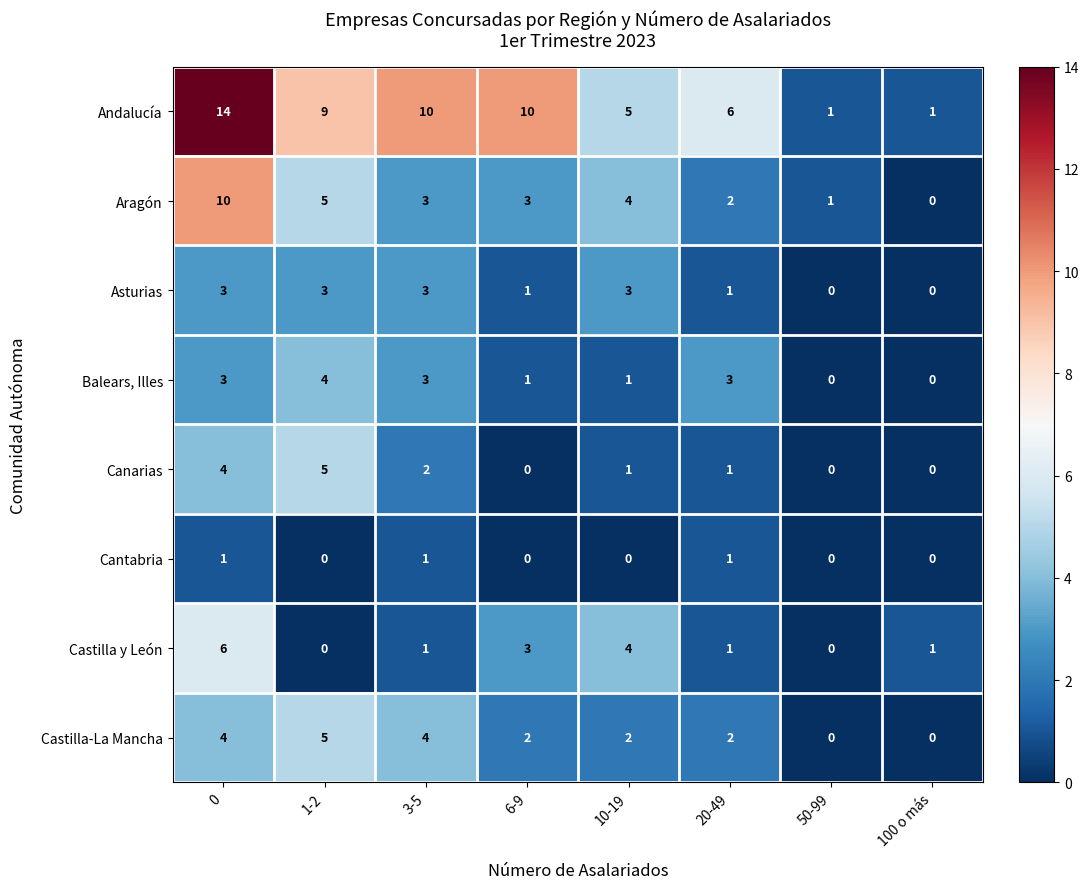

Count the Castilla y León values in the range 1 to 4.

5